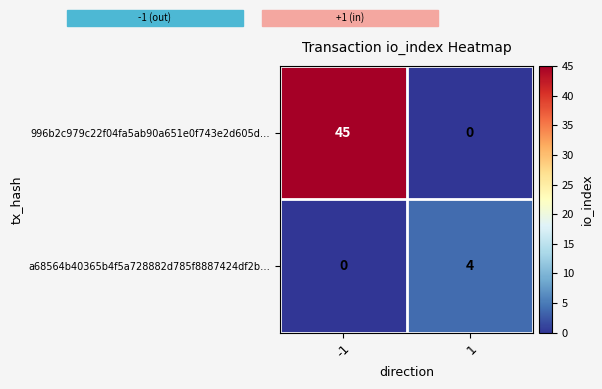

What is the sum of all a68564b40365b4f5a728882d785f8887424df2b… values?

4